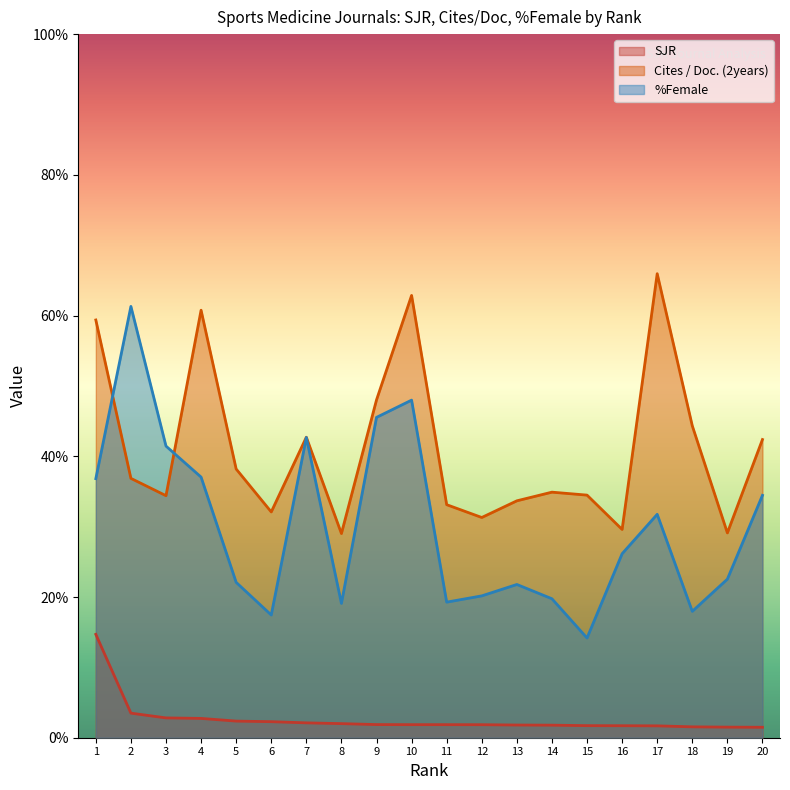

What is the difference between the maximum and minimum values in the %Female series?

47.1